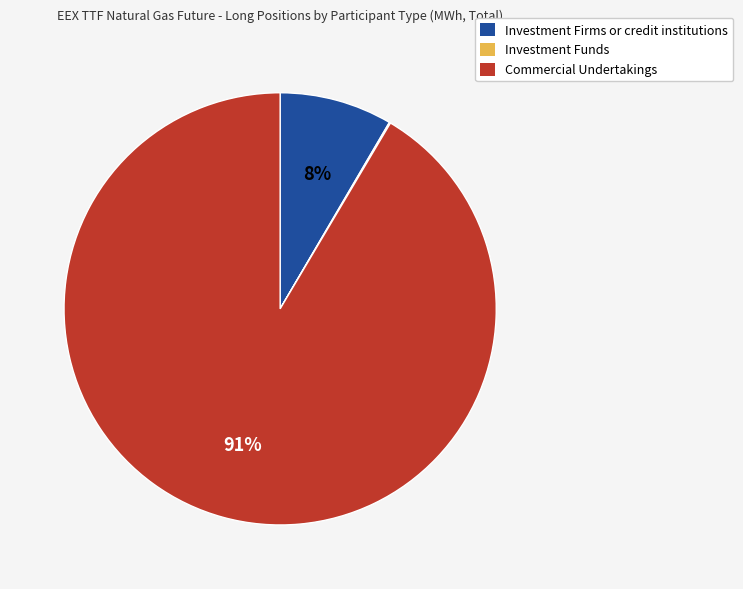

Is it true that Commercial Undertakings is 99% of the pie?

False